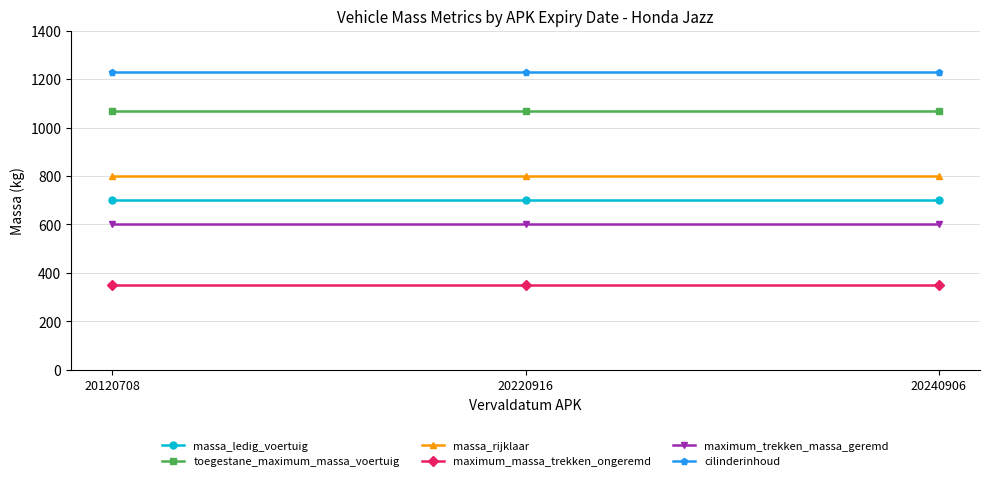

What is the difference between the highest and lowest values at 20240906?

881